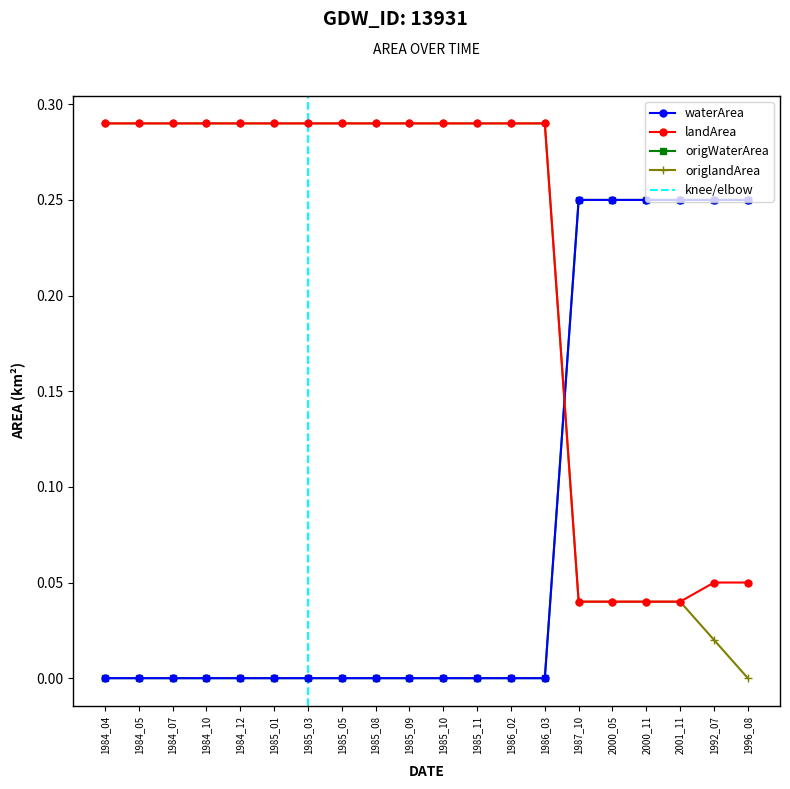

How many values in origlandArea are above zero?

19